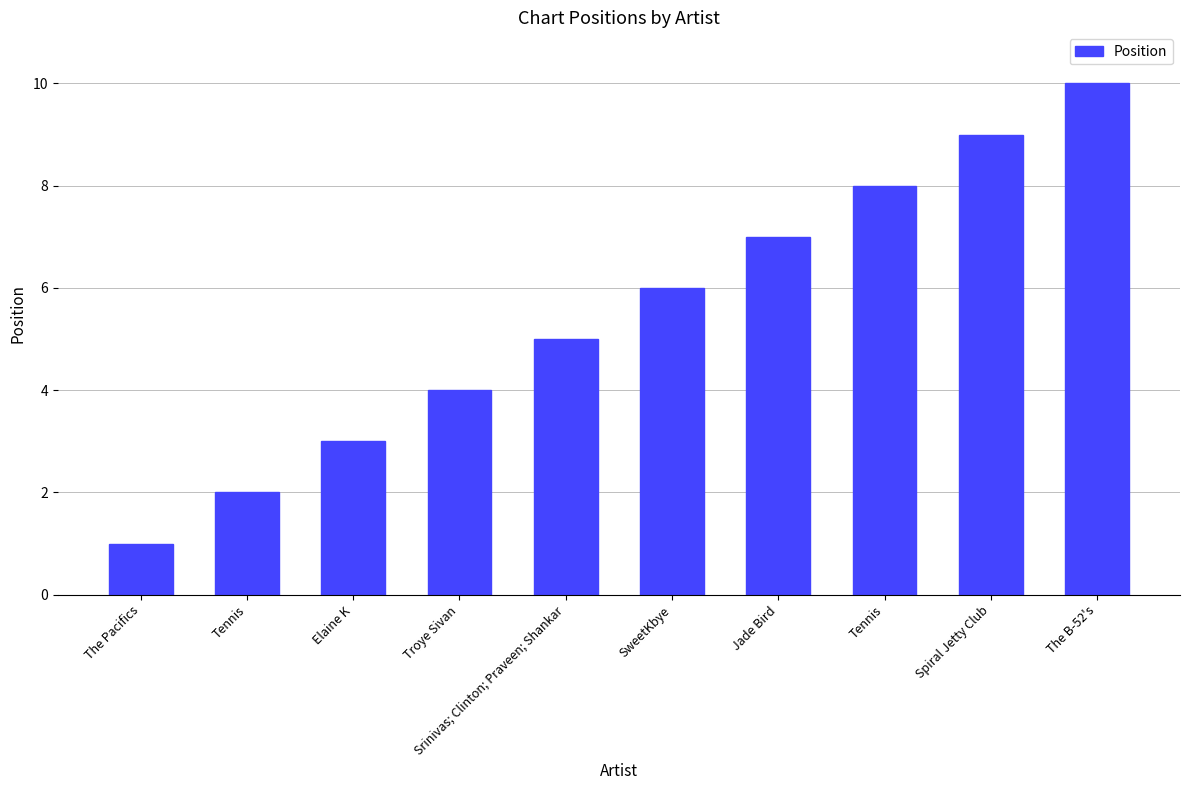

How many categories are shown in the chart?

10